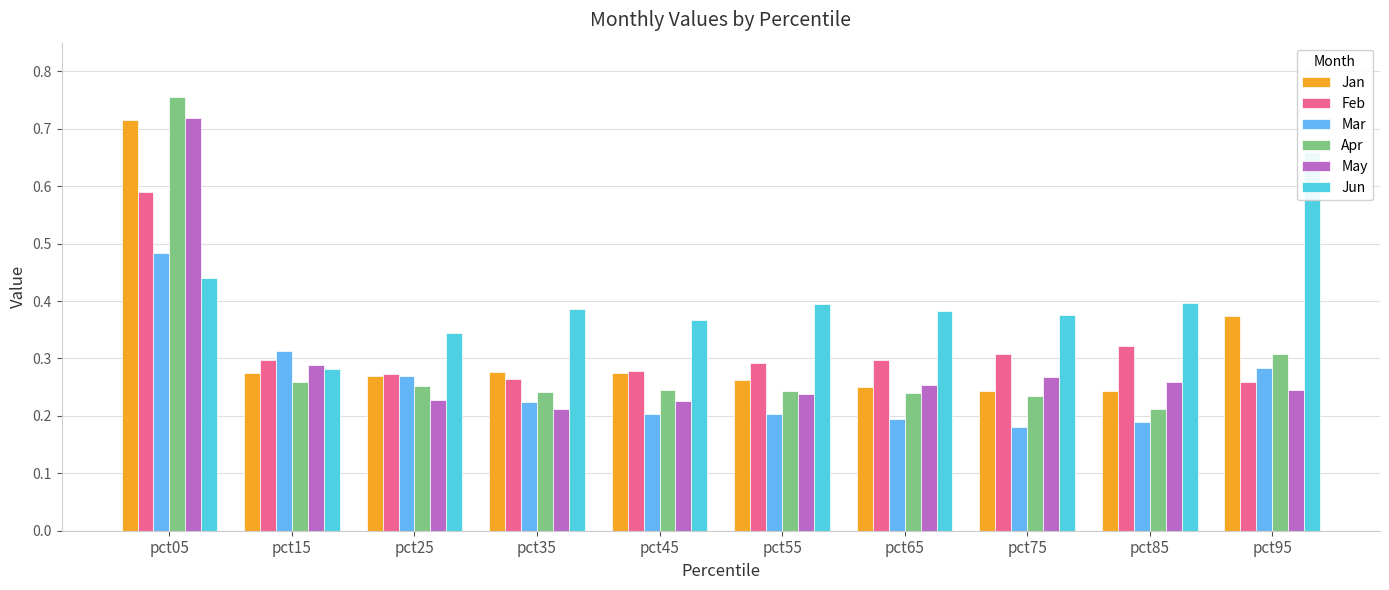

Which category has the highest value in the May series?

pct05